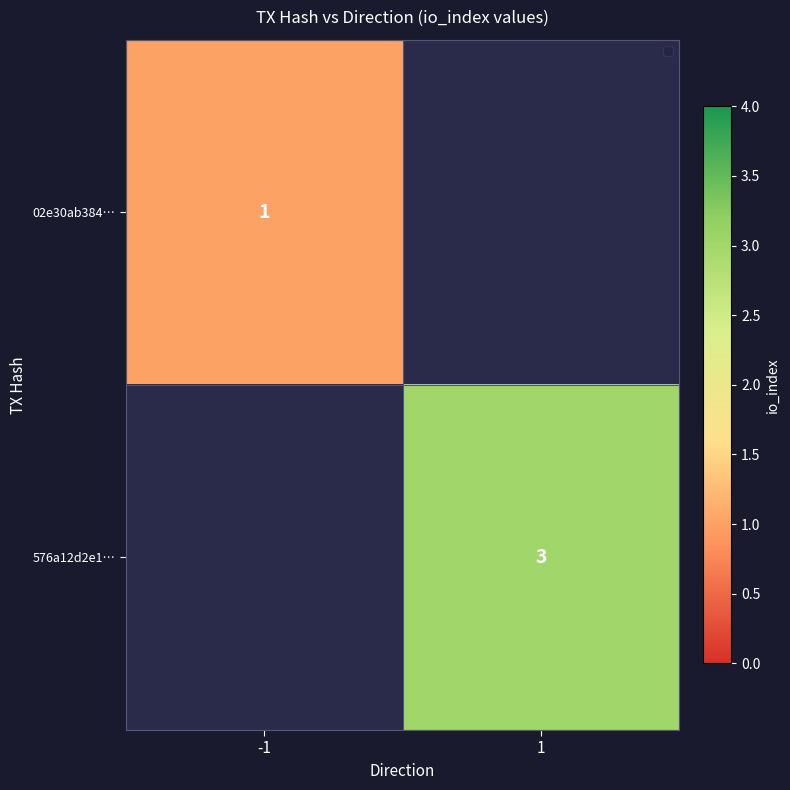

How many categories are shown in the chart?

2